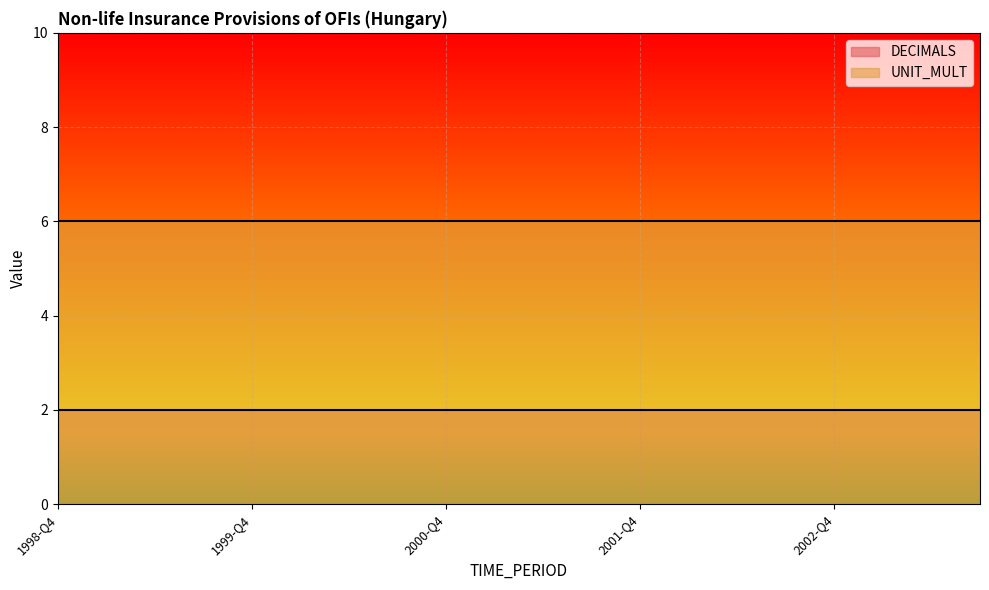

Which has a higher value, 1998-Q4 or 2002-Q2?

1998-Q4